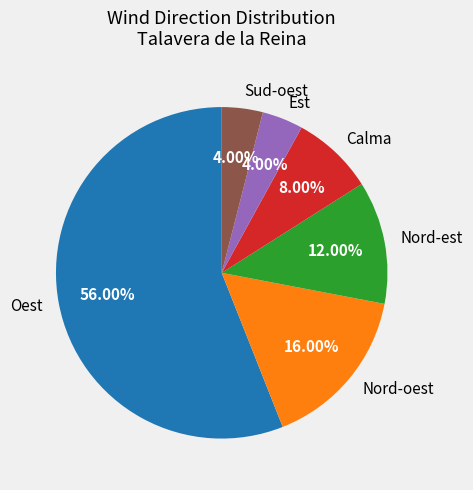

To the nearest percent, what percentage of the pie is Est?

4%